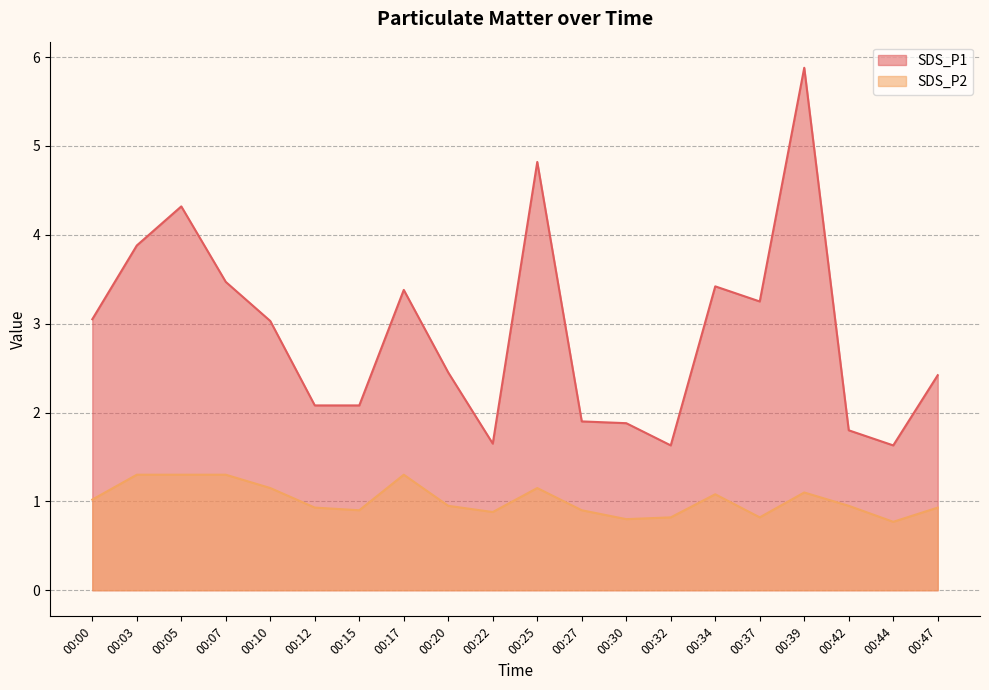

What is the sum of all SDS_P2 values?

20.4